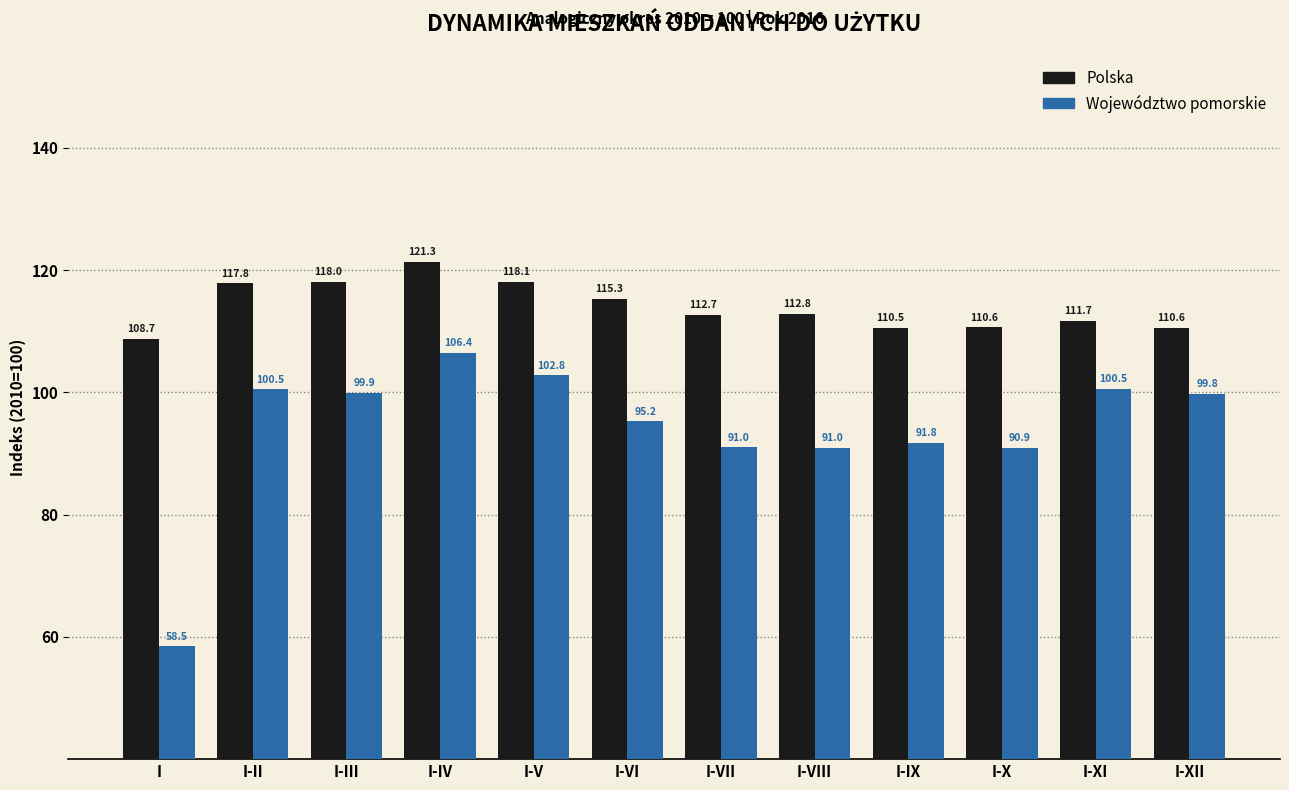

At which label is Województwo pomorskie closest to 82?

I-X